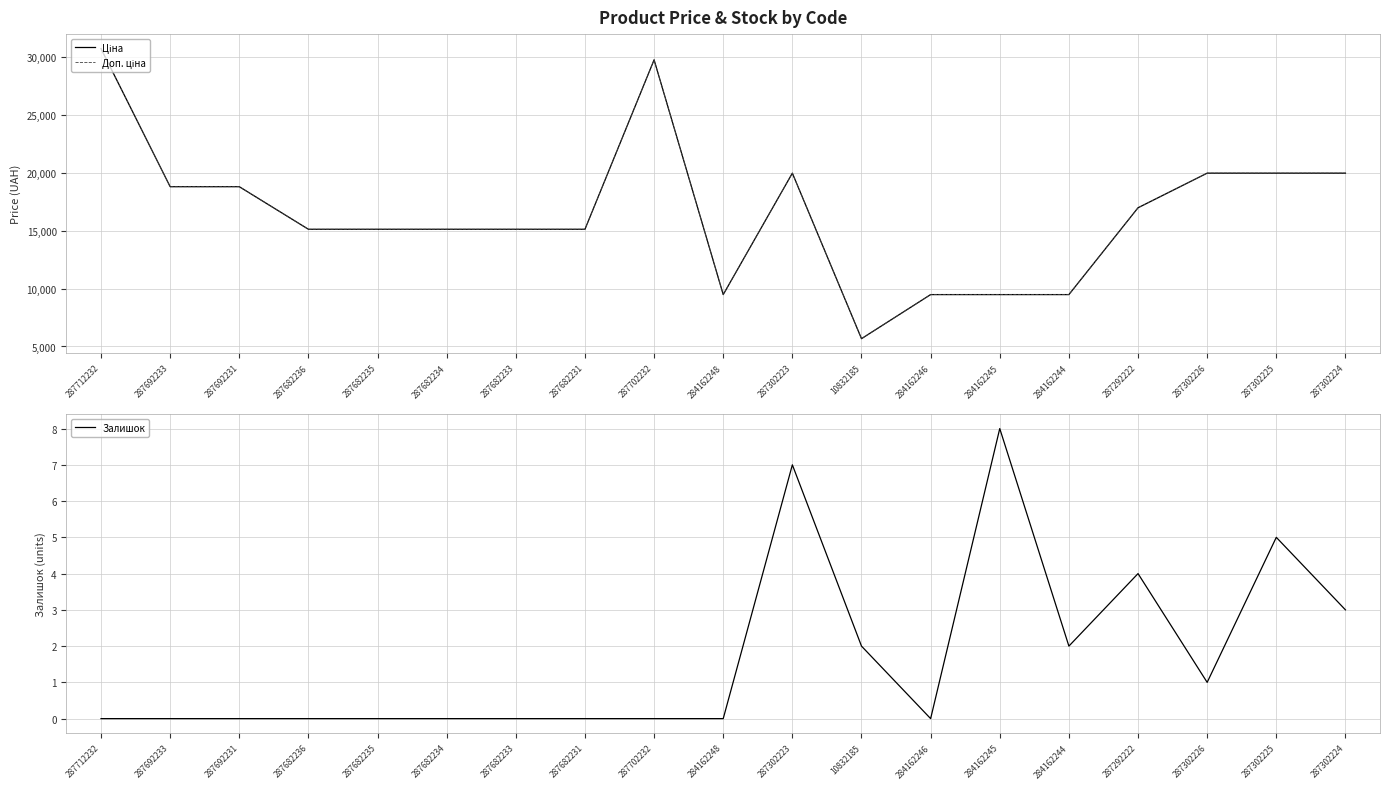

What is the maximum value shown in the chart?

30717.1